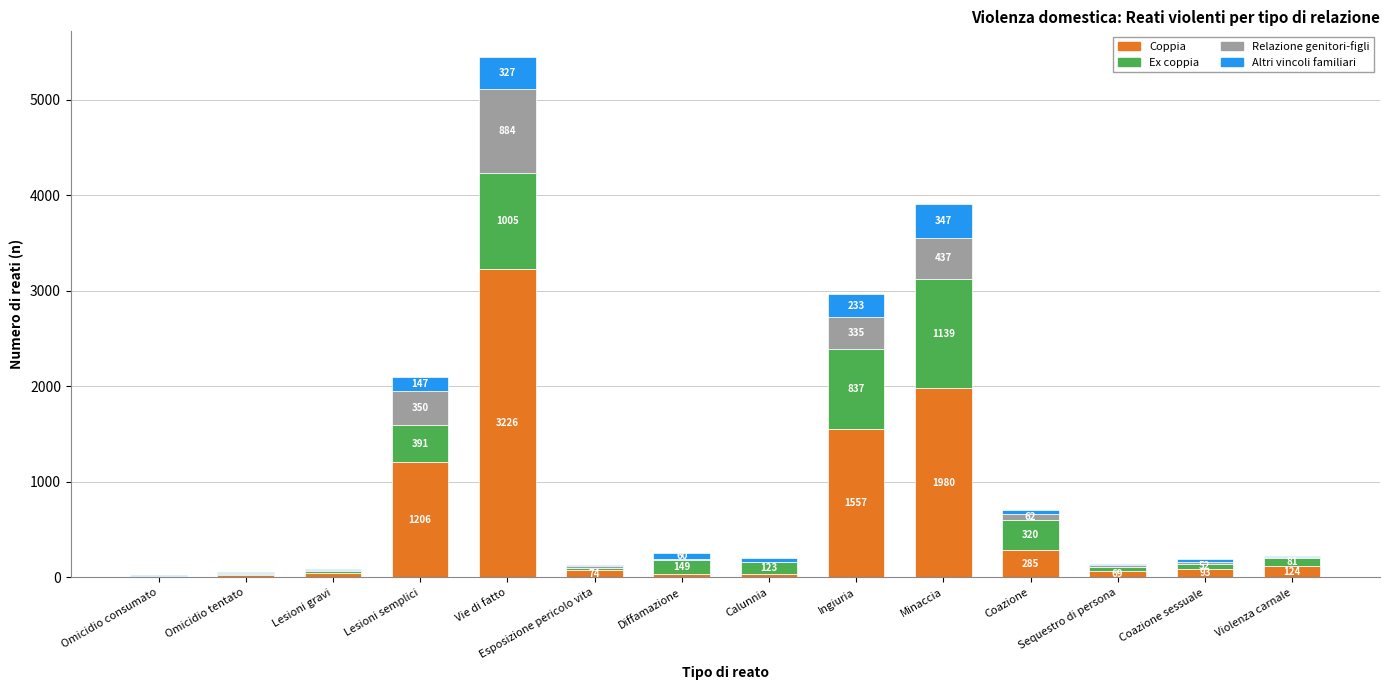

At which label does Coppia first exceed 93?

Lesioni semplici